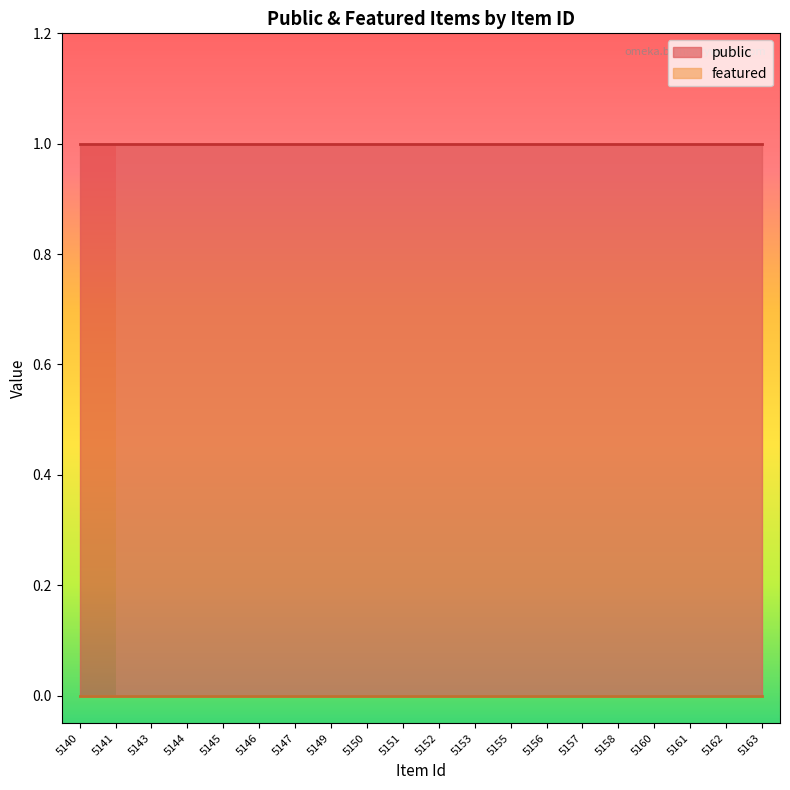

Between 5158 and 5162, which is larger?

5158